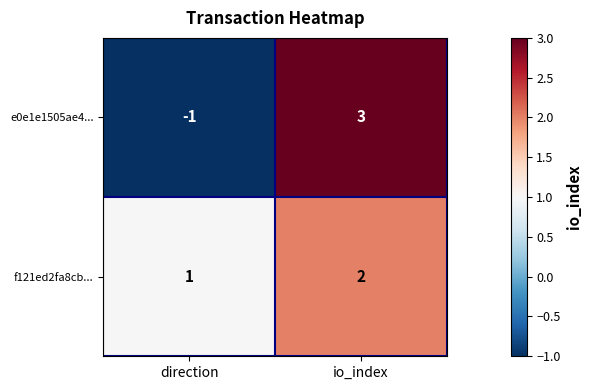

Which category has the highest value across all series?

io_index